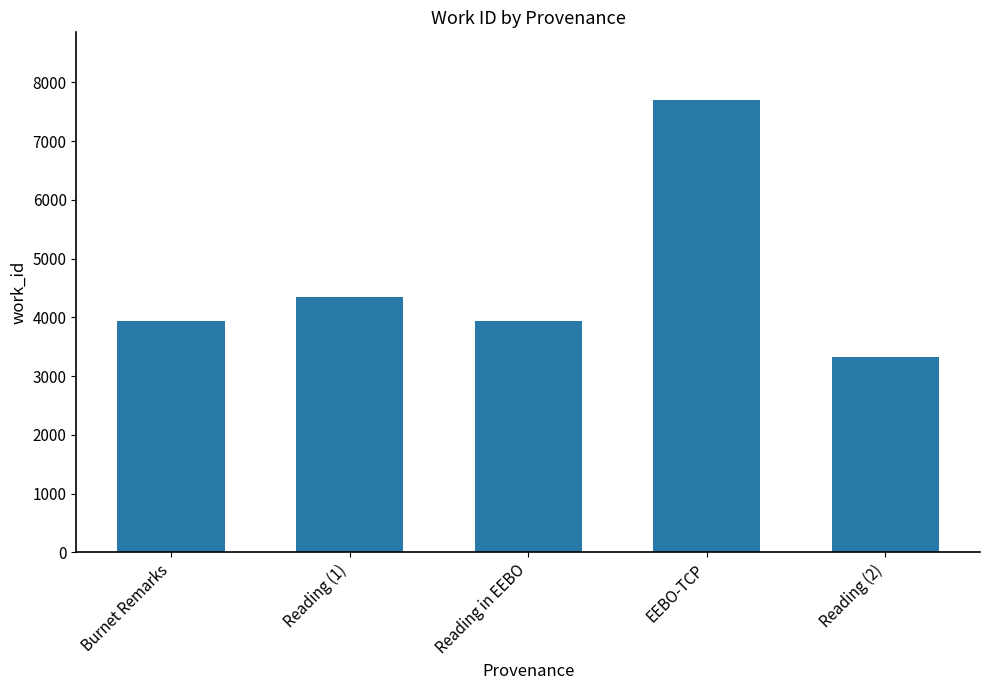

What is the difference between the maximum and second lowest values?

3751